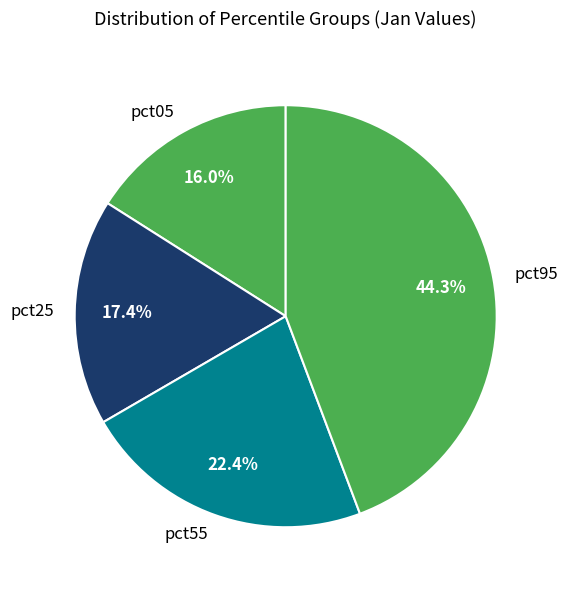

The pct25 slice represents 1% of the pie. True or false?

False